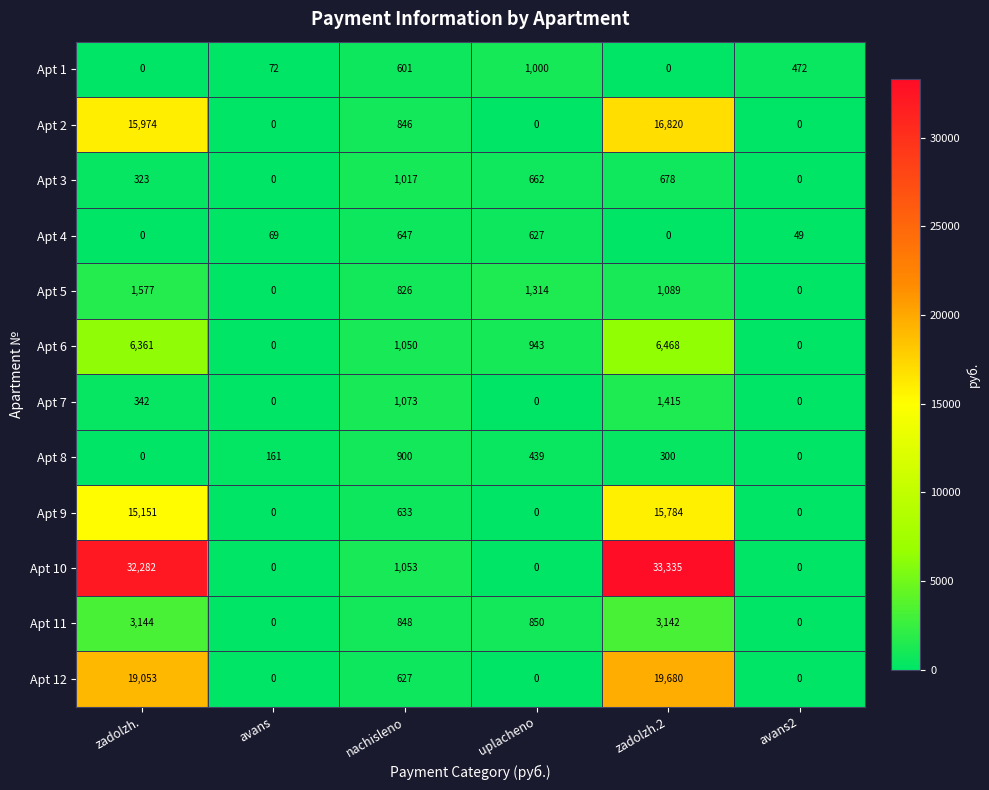

What is the total value across all series at zadolzh.?

94207